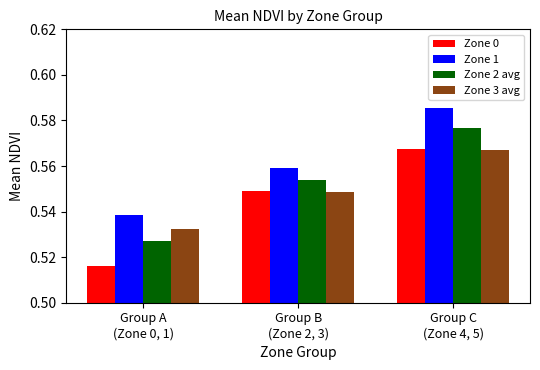

Does the chart contain any negative values?

No